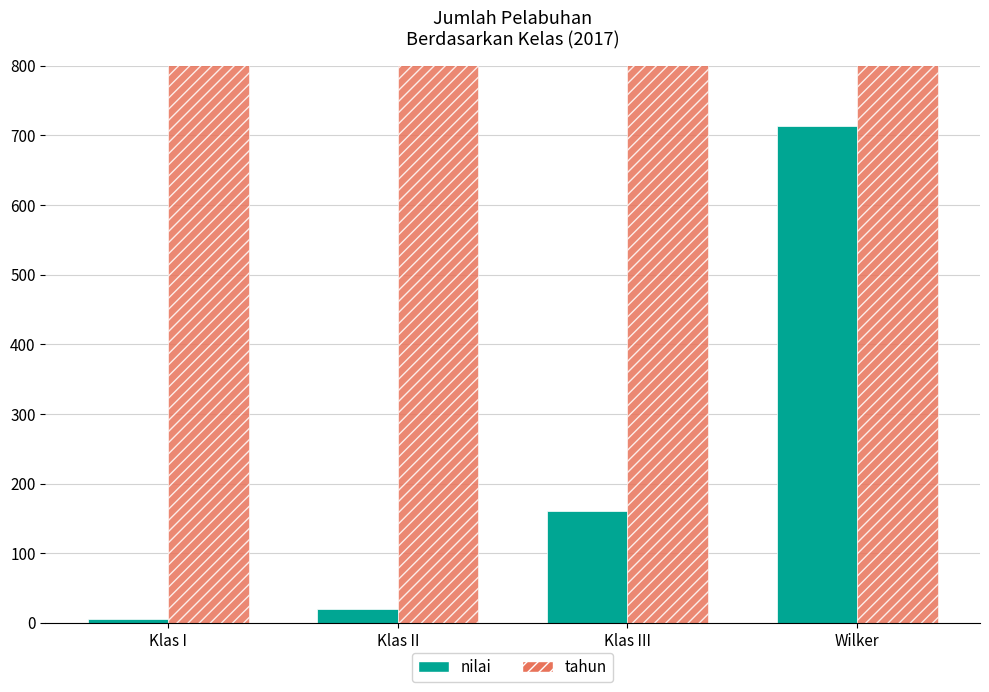

Reading right to left, transcribe all the data shown in this chart.

nilai: 713	161	20	5
tahun: 2017	2017	2017	2017